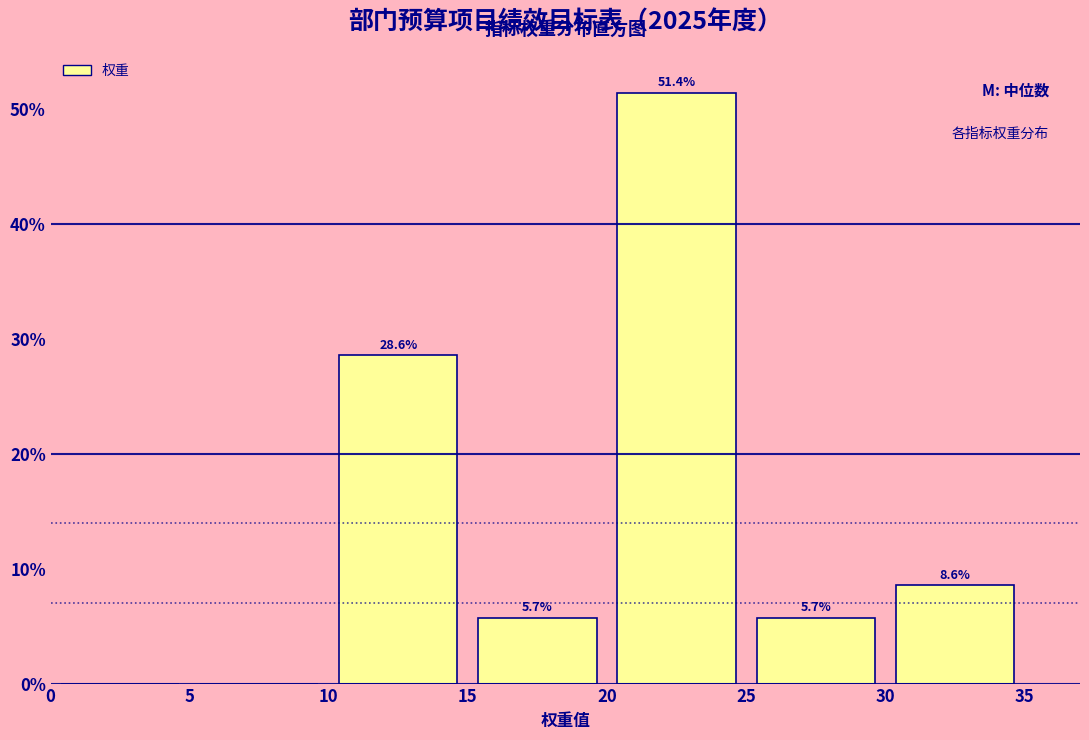

Which range on the x-axis has the tallest bar?

20 to 25